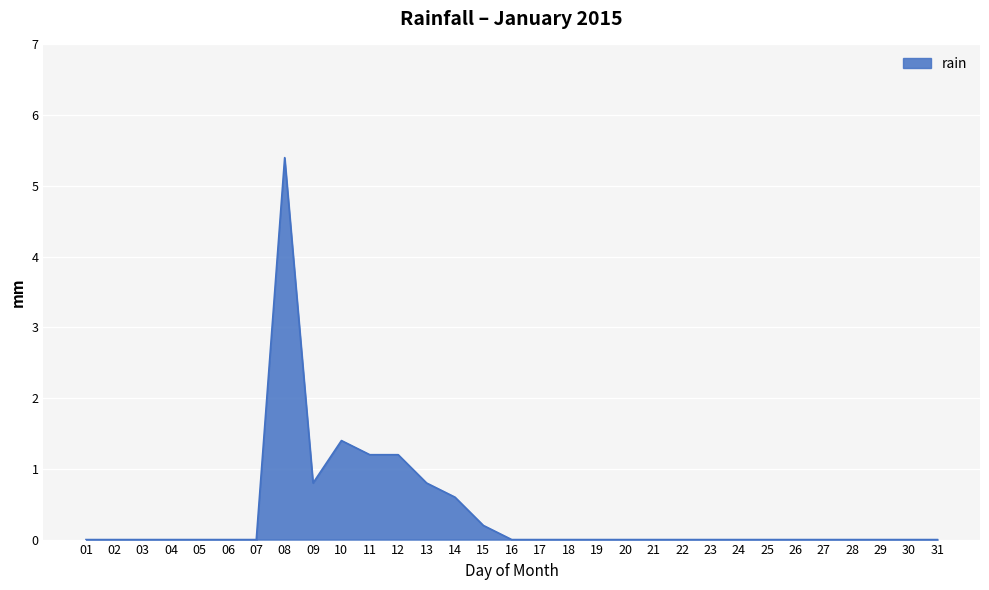

What is the maximum value shown in the chart?

5.4